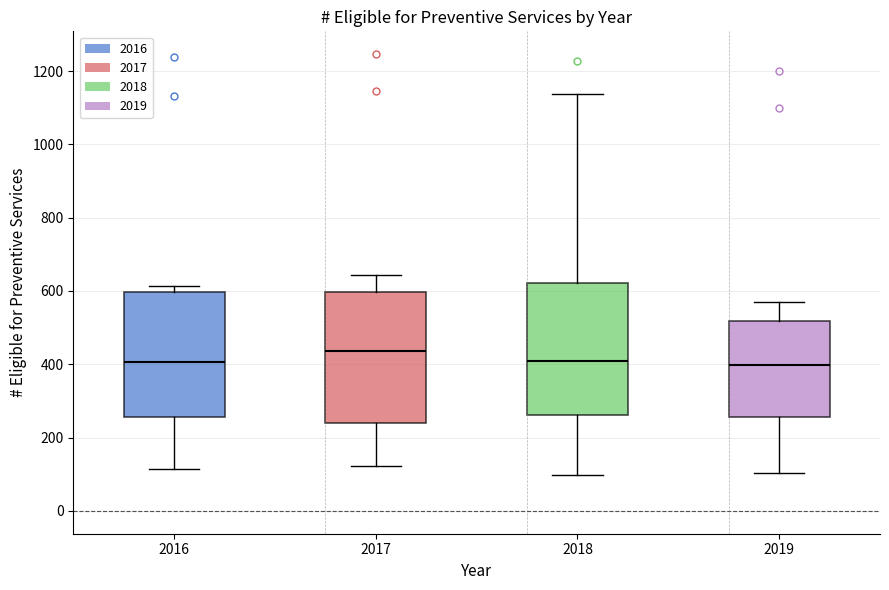

Where is the lower edge of the box at x = 2017 on the y-axis? The values are not printed on the chart, so give them approximately, as read against the axis.

240